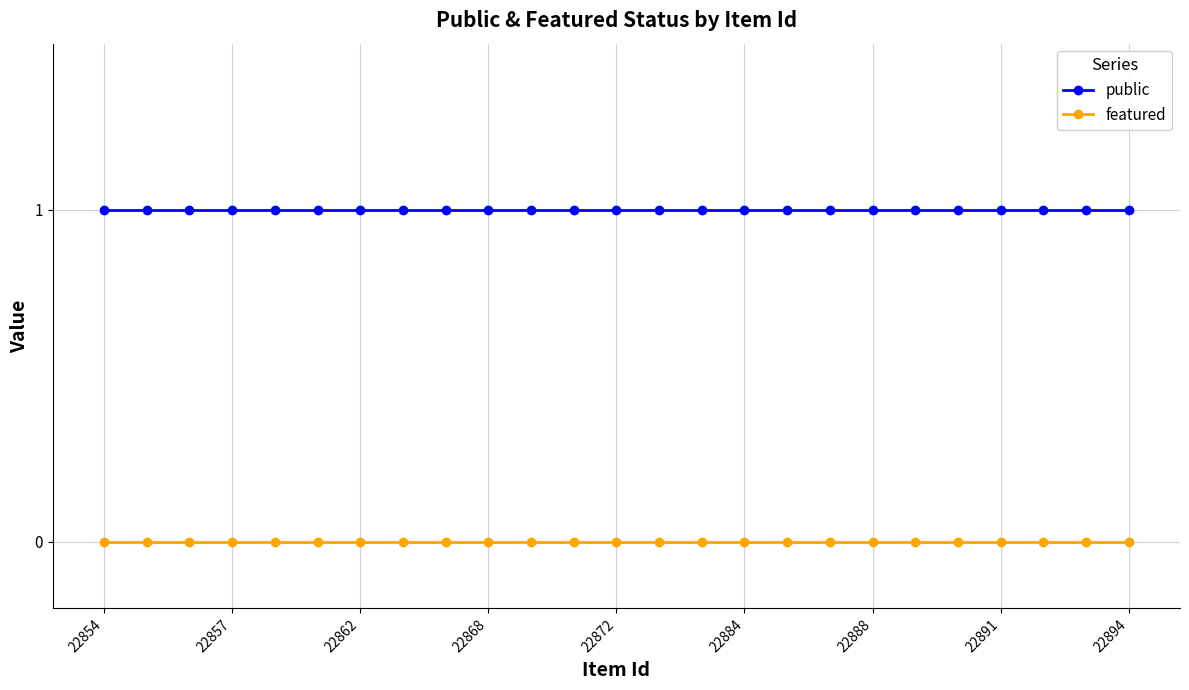

What is the sum of all public values?

25